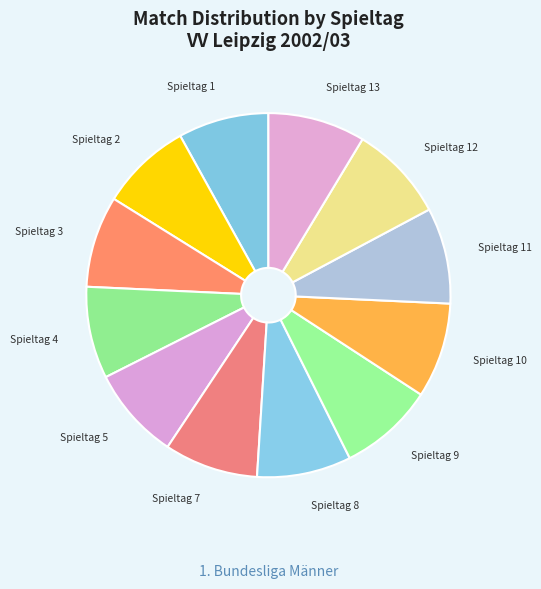

Do Spieltag 8 and Spieltag 3 together represent more than half of the pie?

No